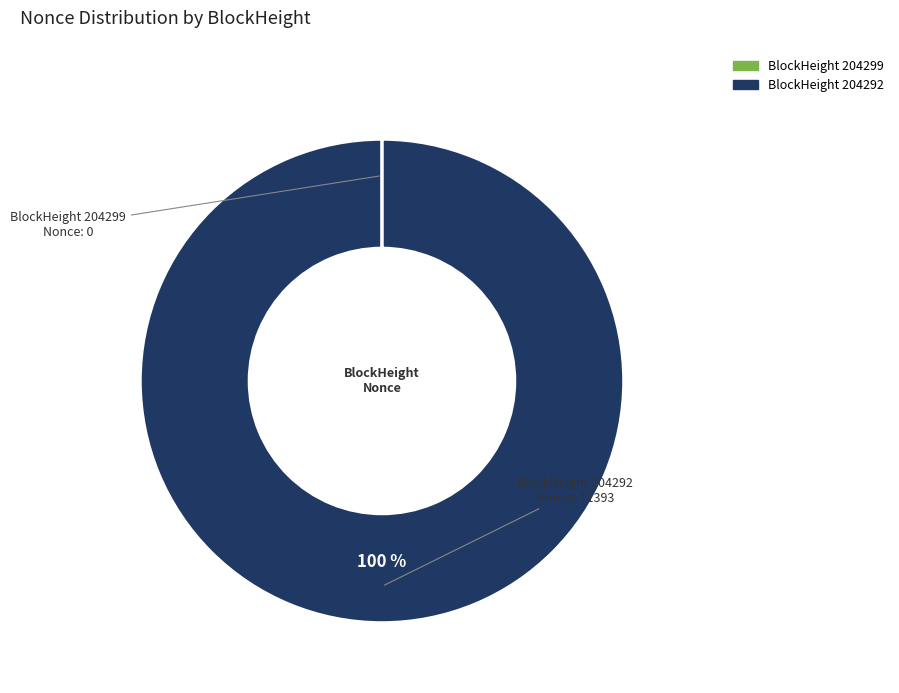

To the nearest percent, what is the difference between the largest and smallest slice percentages?

100%